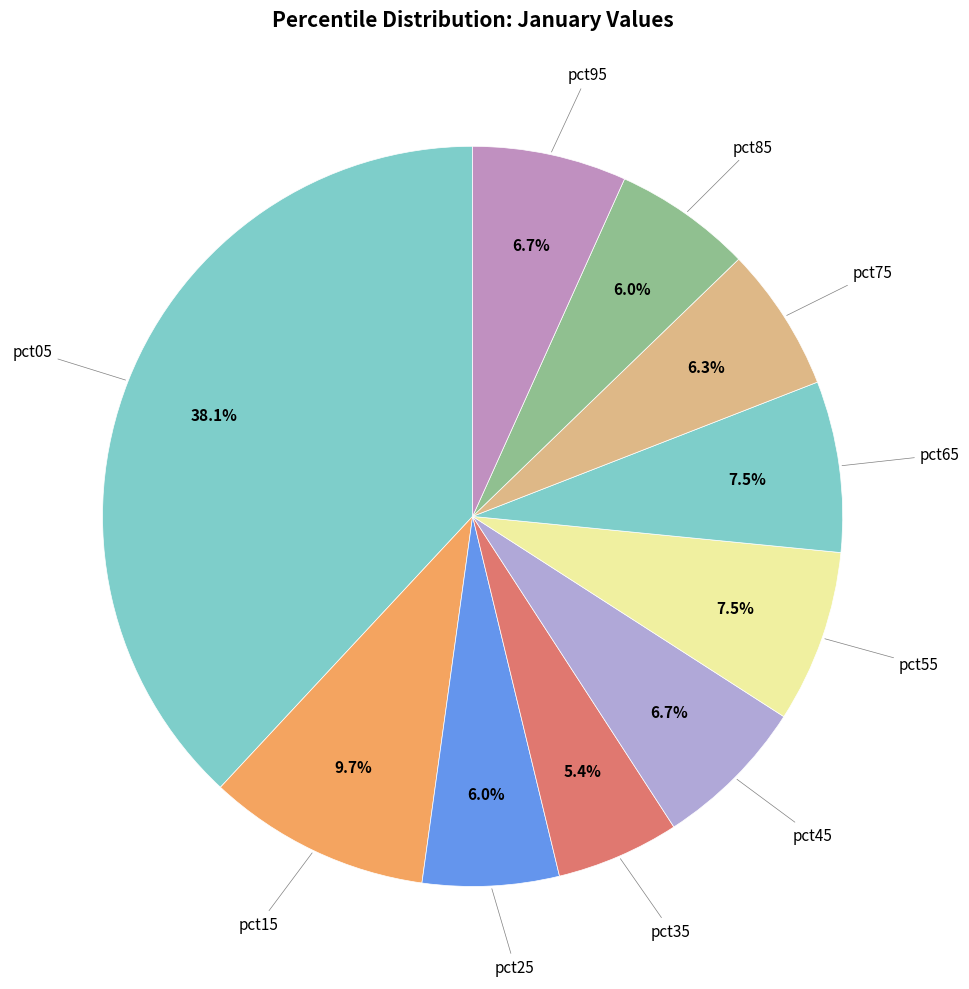

Which slice is the largest?

pct05